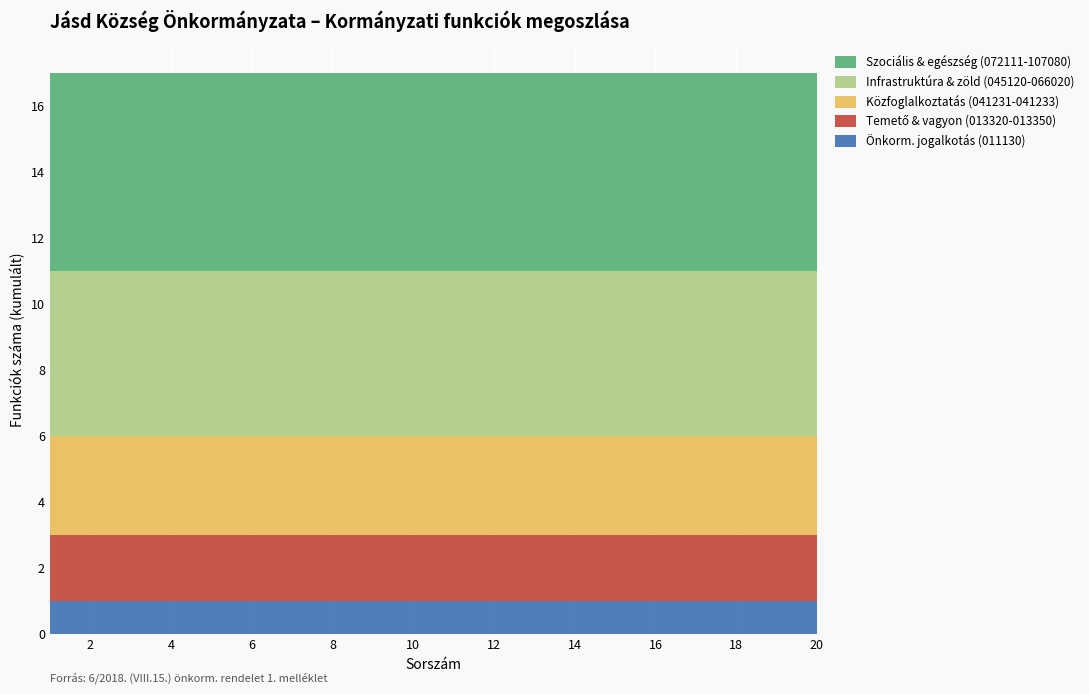

The value of Önkorm. jogalkotás (011130) at 10 is 0. True or false?

False